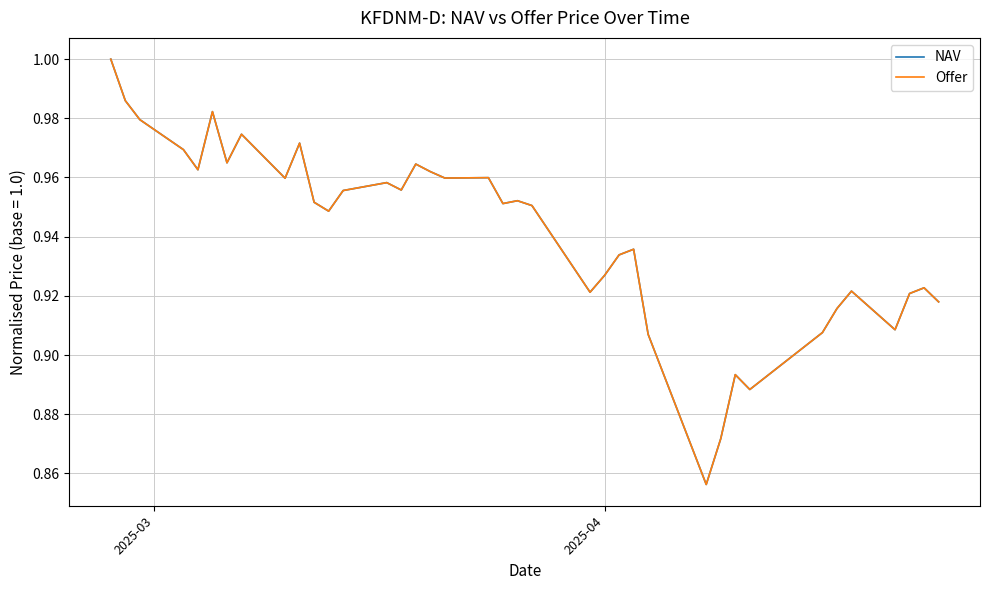

Which series has the largest range (max minus min)?

NAV